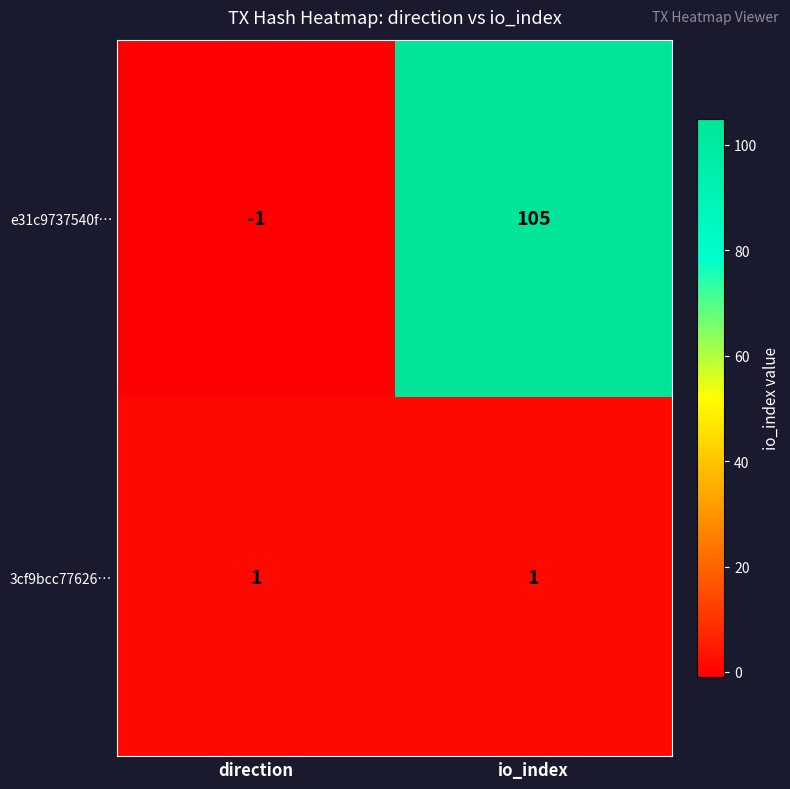

Is it true that 3cf9bcc77626… equals 2 at io_index?

False